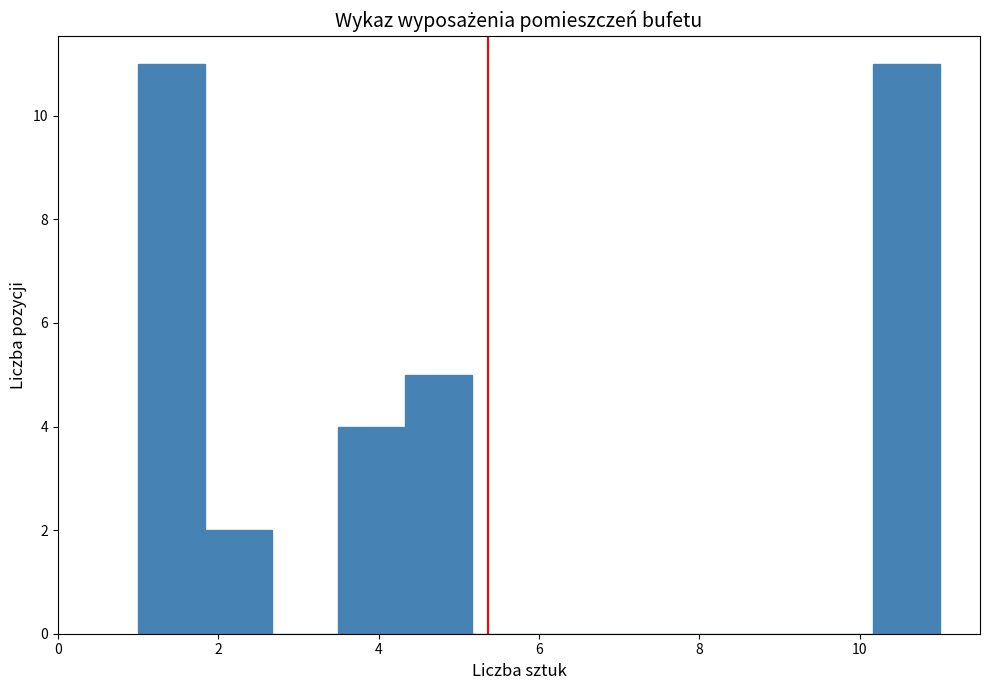

Reading left to right, list every bar in this chart as the range it spans on the x-axis followed by its height. Neither the bar edges nor the heights are printed on the chart, so give them approximately, as read against the axes.

1.0 to 1.8: 11
1.8 to 2.6: 2
2.6 to 3.6: 0
3.6 to 4.4: 4
4.4 to 5.2: 5
5.2 to 6.0: 0
6.0 to 6.8: 0
6.8 to 7.6: 0
7.6 to 8.6: 0
8.6 to 9.4: 0
9.4 to 10.2: 0
10.2 to 11.0: 11